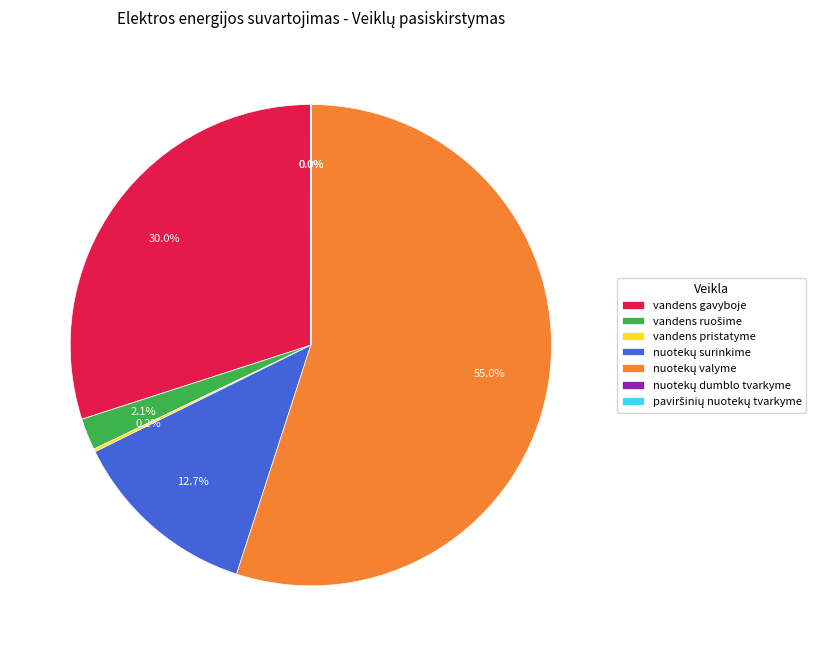

Is there a majority slice in this chart?

Yes